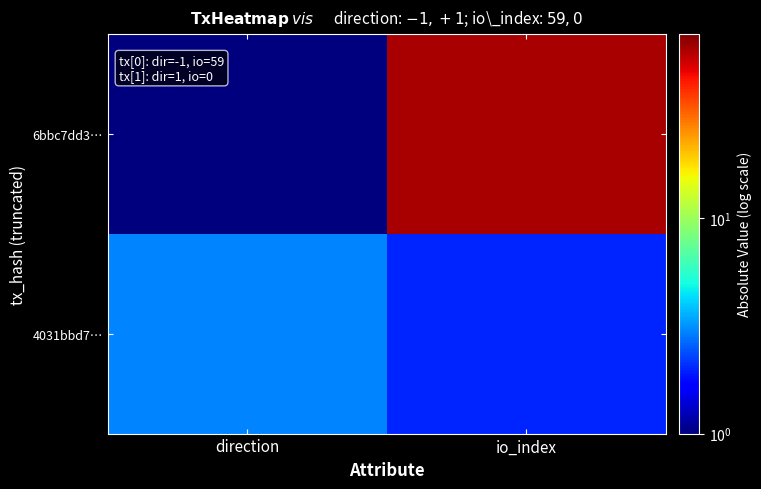

List the series in order of their overall mean, lowest first.

4031bbd7…, 6bbc7dd3…